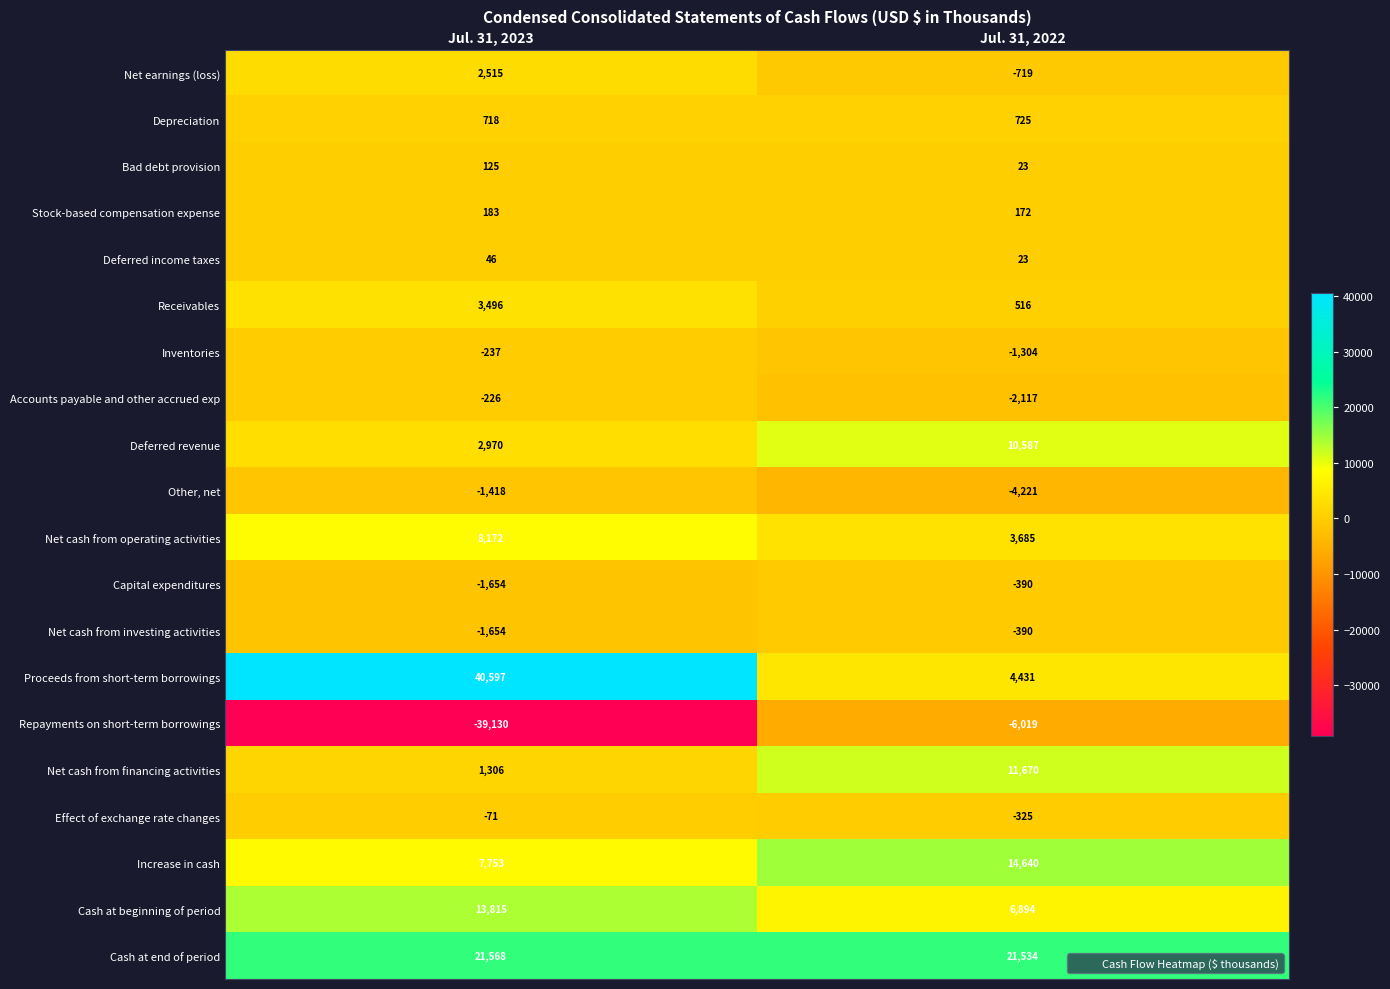

What is the difference between the Net earnings (loss) values at Jul. 31, 2022 and Jul. 31, 2023?

3234